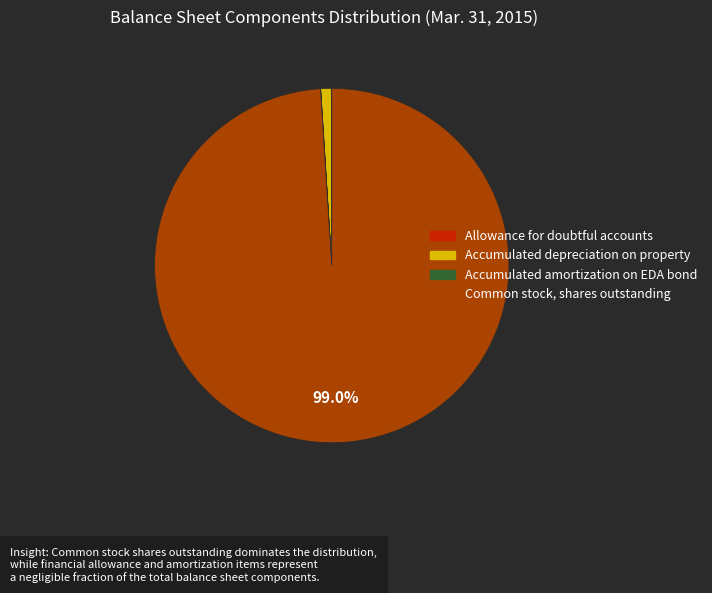

Does Accumulated depreciation on property represent more than half of the total?

No